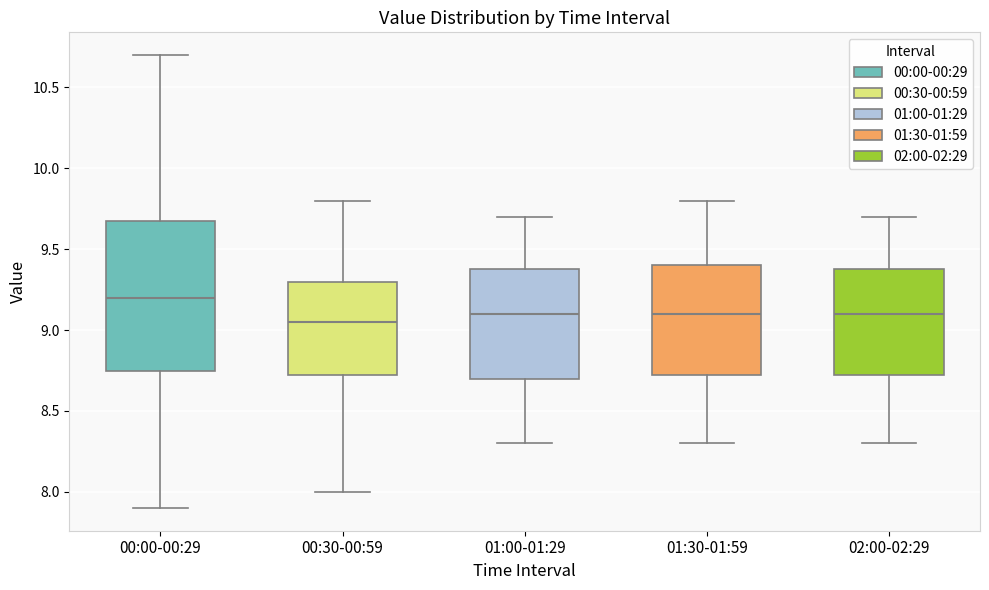

Where is the upper edge of the box for 01:00-01:29 on the y-axis? The values are not printed on the chart, so give them approximately, as read against the axis.

9.40